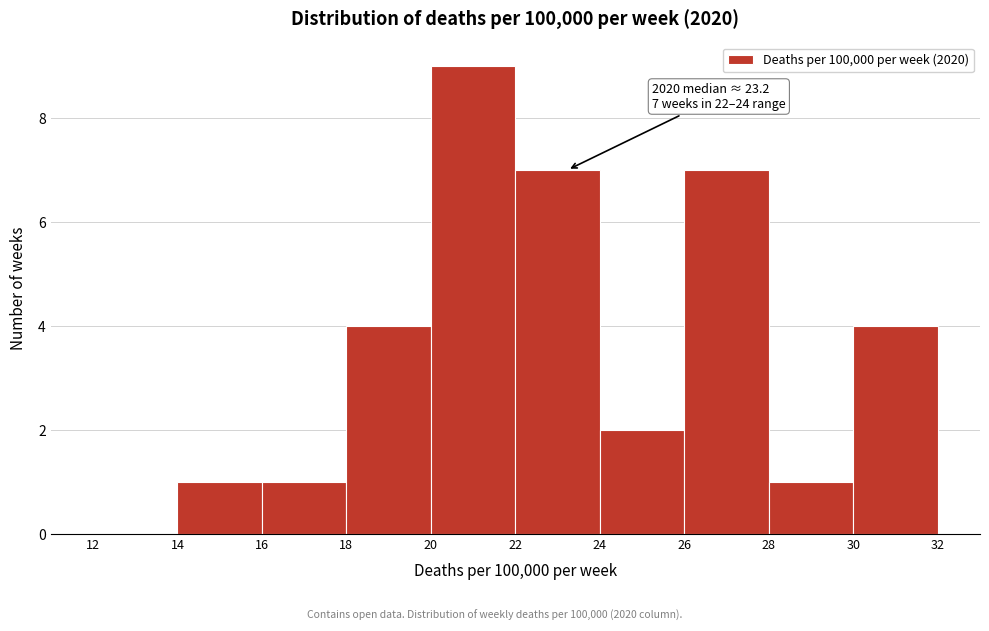

Which range on the x-axis has the tallest bar?

20 to 22